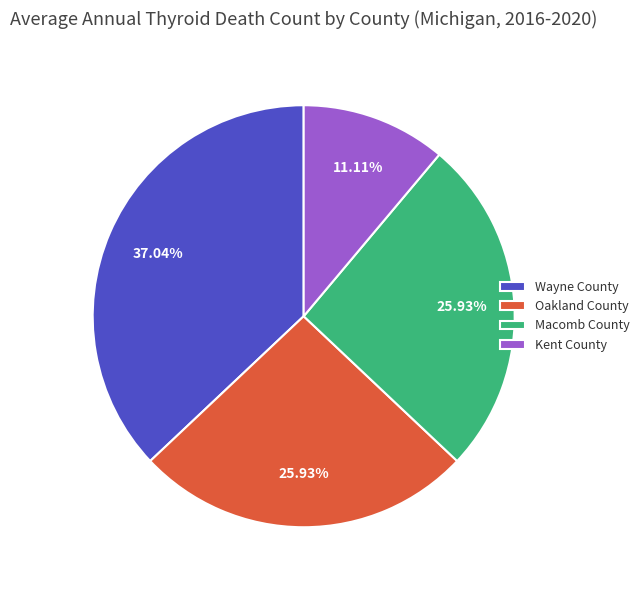

Which category has the biggest portion of the pie?

Wayne County